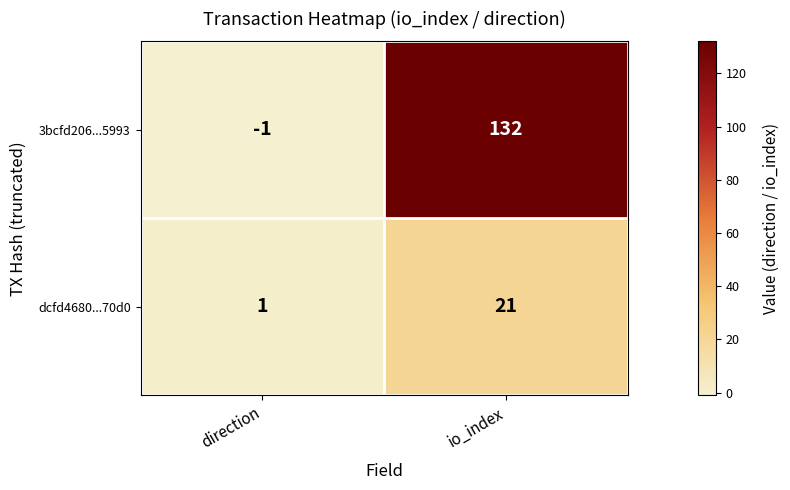

Reading left to right, transcribe all the data shown in this chart.

3bcfd206...5993: direction=-1	io_index=132
dcfd4680...70d0: direction=1	io_index=21